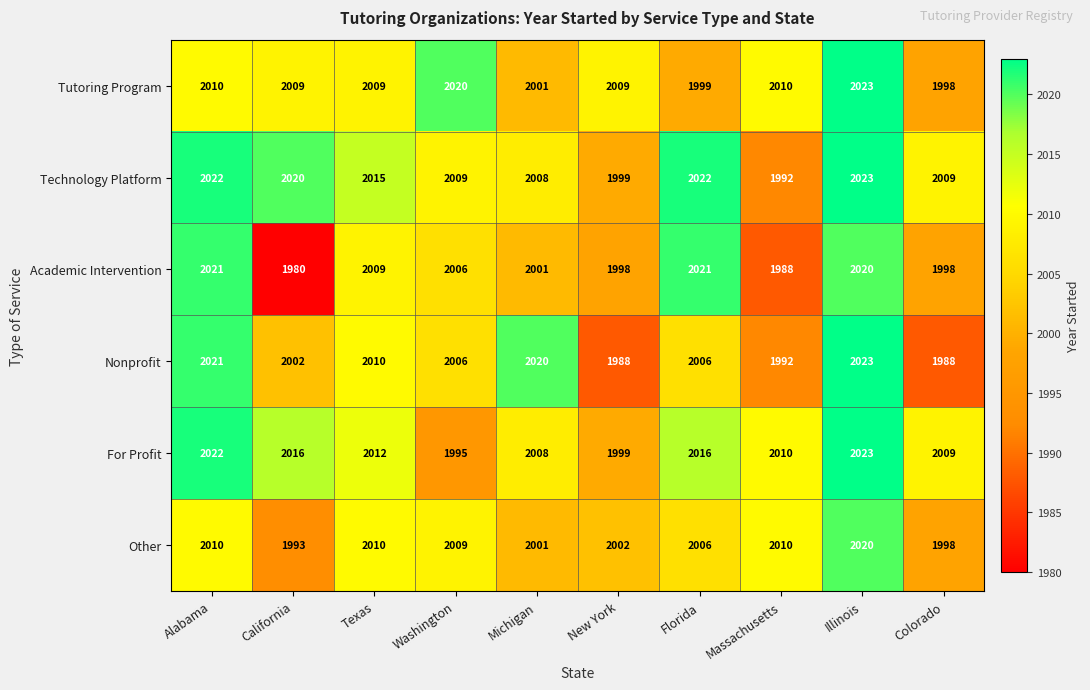

At which label is For Profit closest to 2009?

Colorado